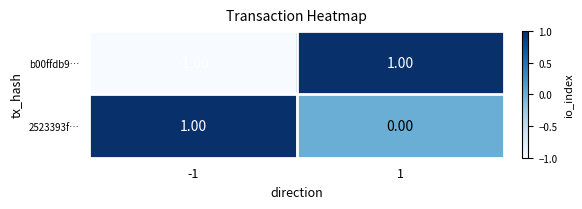

Rank the series at 1 from lowest to highest value.

2523393f…, b00ffdb9…